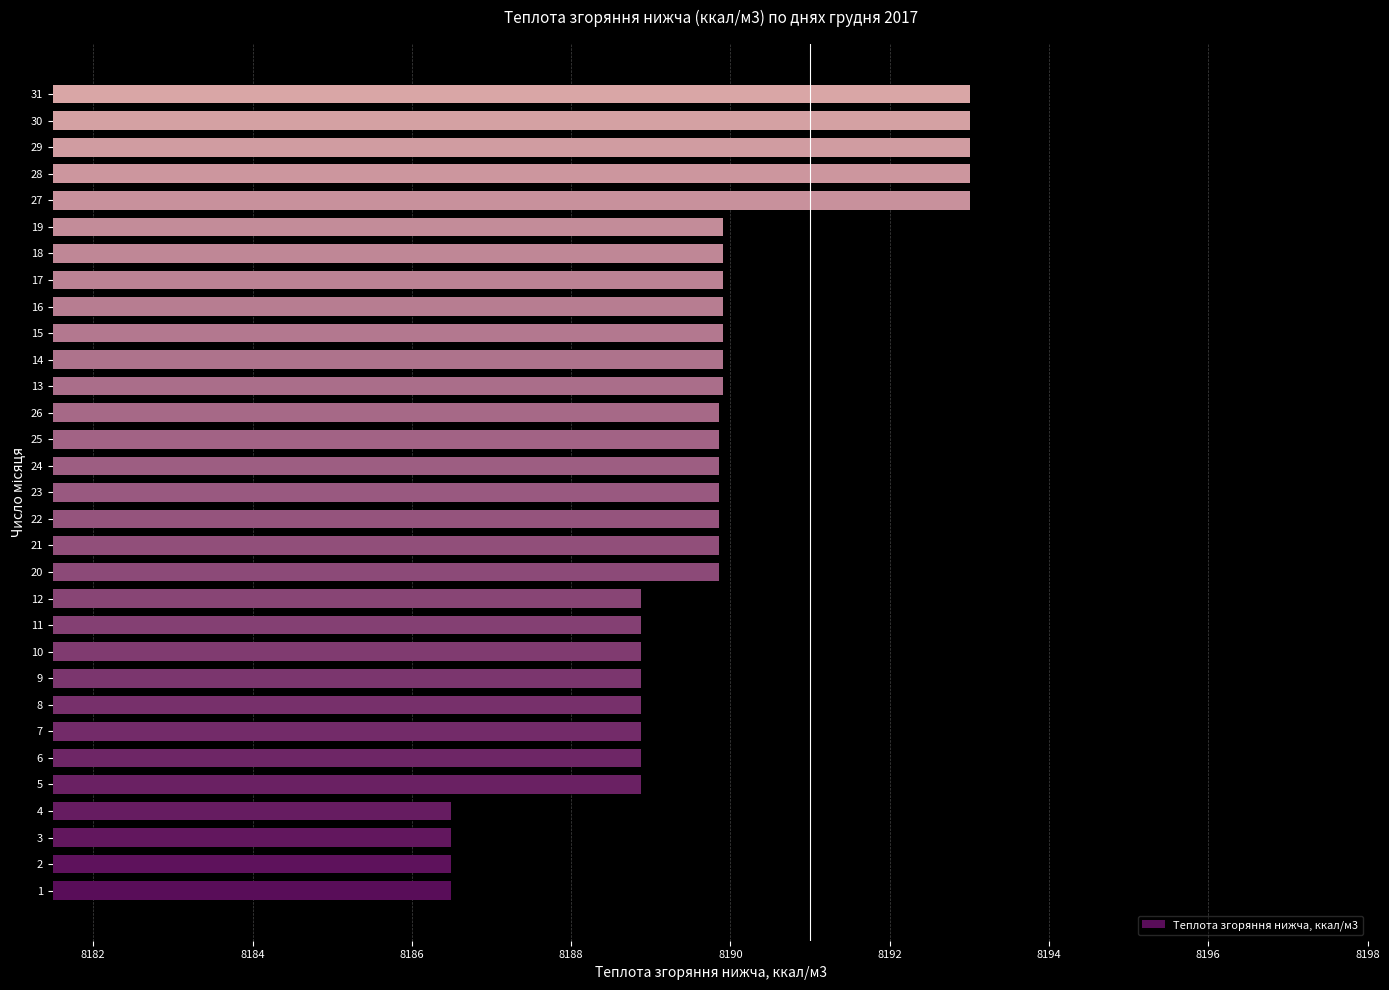

What is the sum of all values?

253880.4